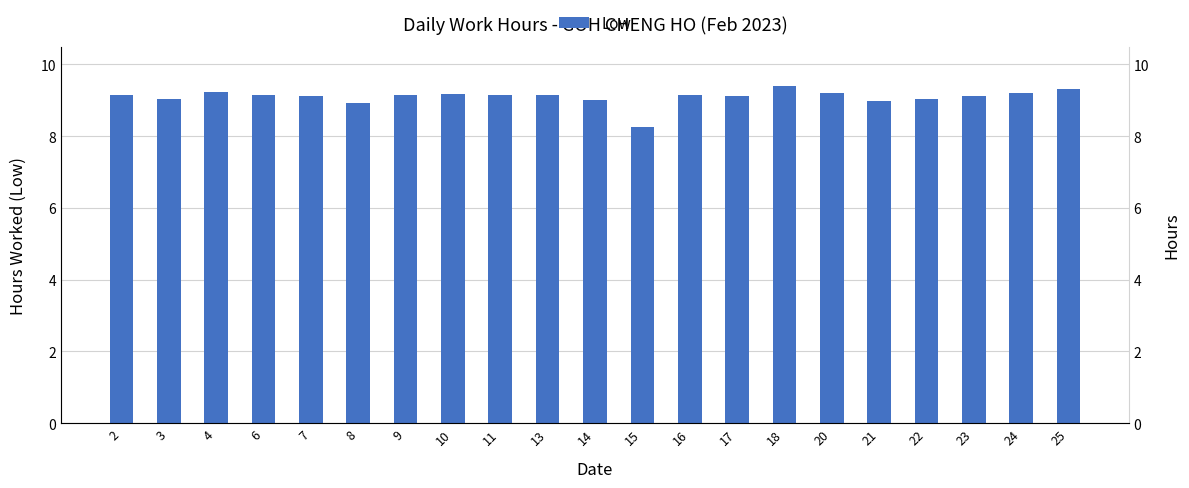

At which label is the value closest to 8?

15